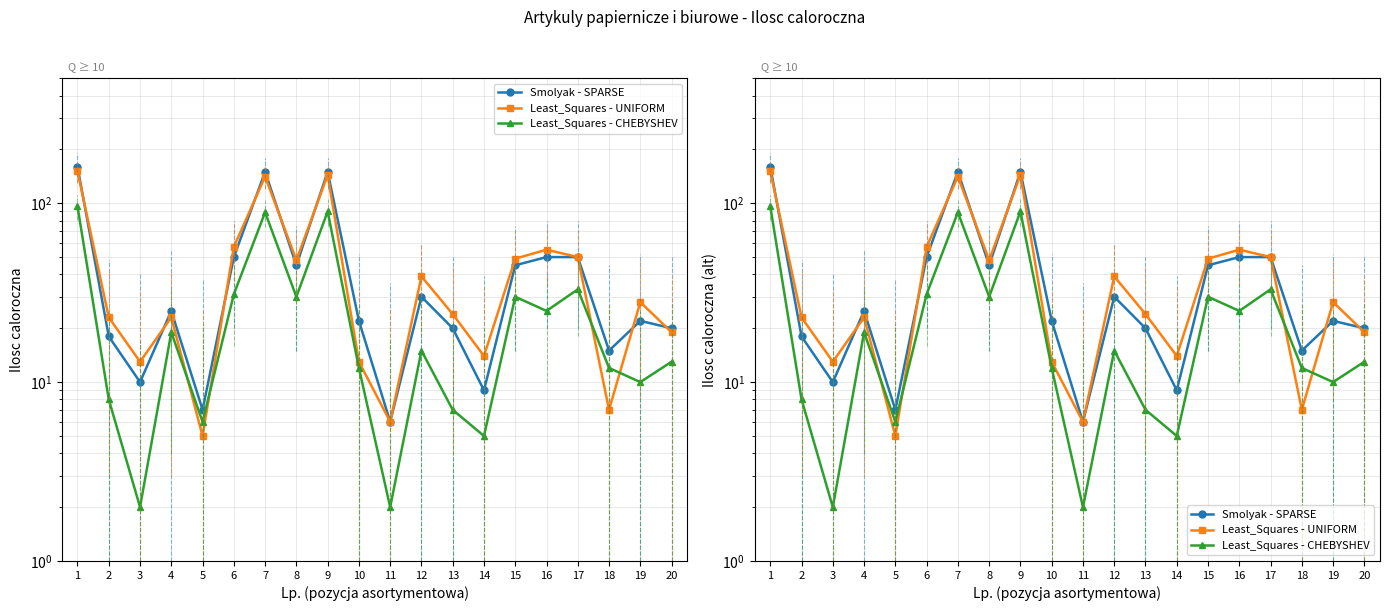

Which label corresponds to the largest value in the chart?

1